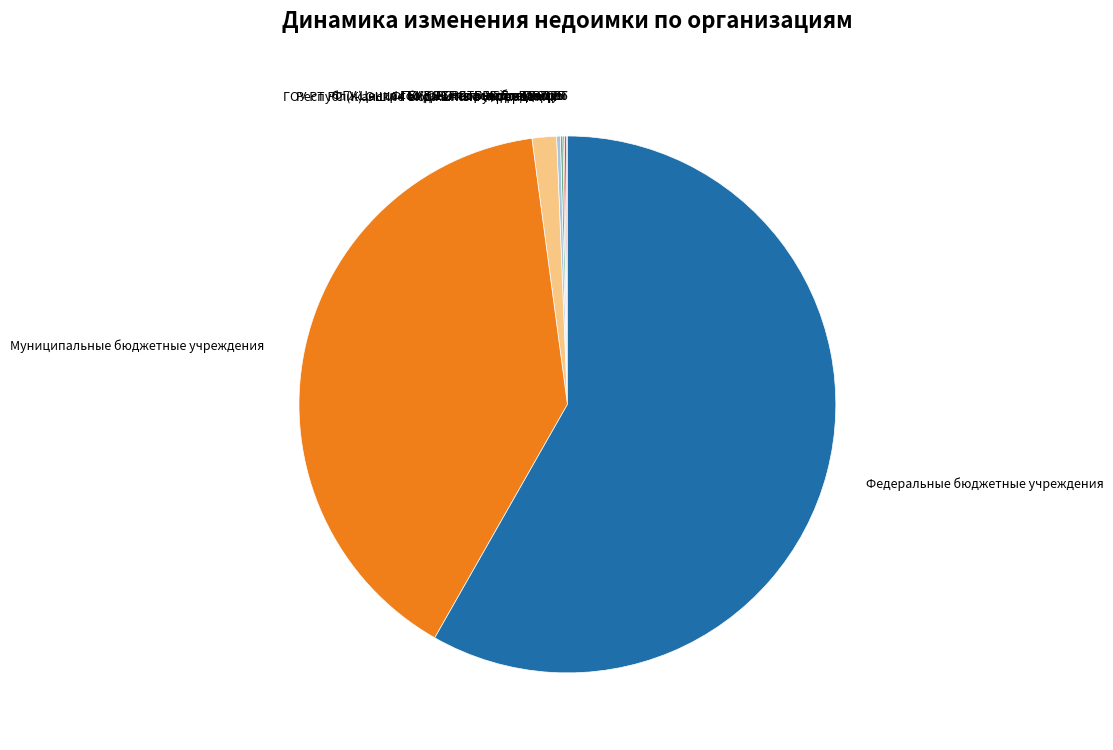

Count the number of slices in the pie.

10